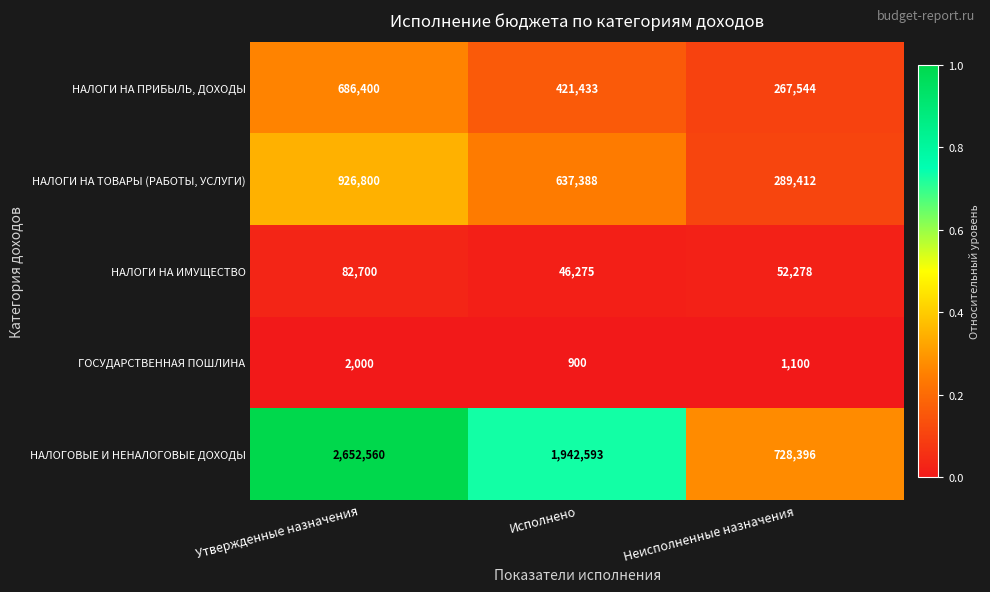

Reading left to right, extract all data points from this chart.

НАЛОГИ НА ПРИБЫЛЬ, ДОХОДЫ: 686400	421433	267544
НАЛОГИ НА ТОВАРЫ (РАБОТЫ, УСЛУГИ): 926800	637388	289412
НАЛОГИ НА ИМУЩЕСТВО: 82700	46275	52278
ГОСУДАРСТВЕННАЯ ПОШЛИНА: 2000	900	1100
НАЛОГОВЫЕ И НЕНАЛОГОВЫЕ ДОХОДЫ: 2652560	1942593	728396